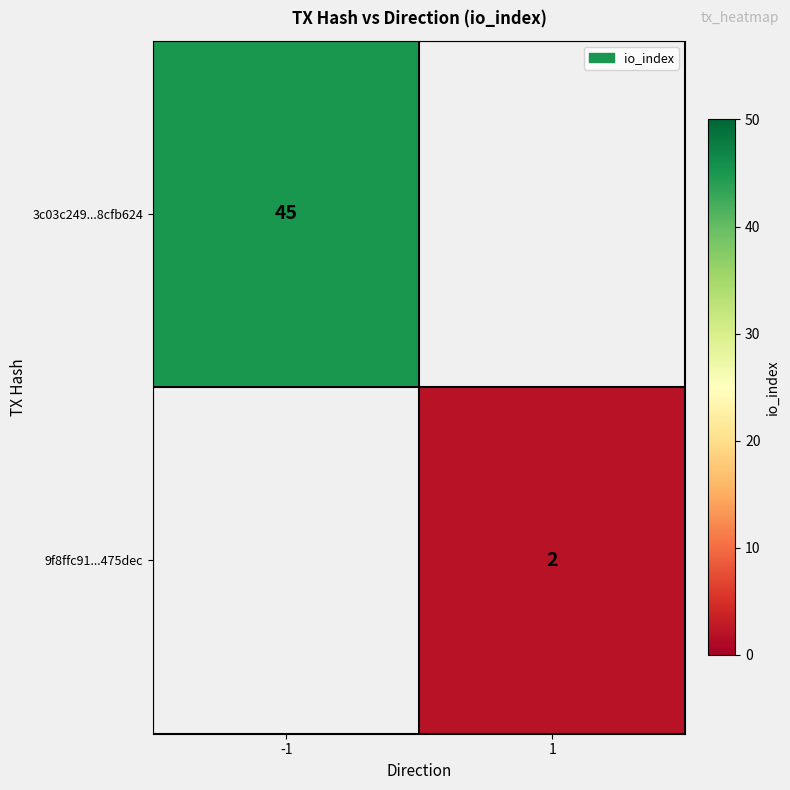

At how many categories does at least one series exceed 40?

1